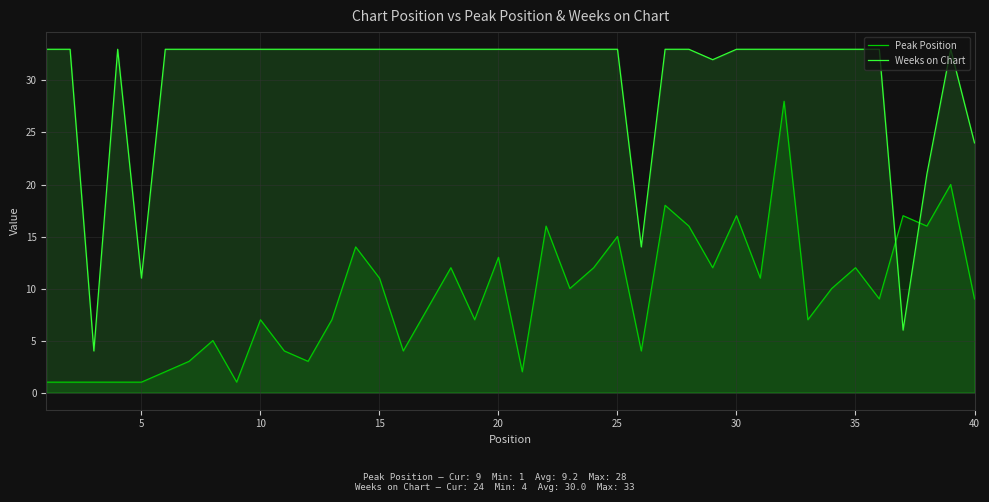

What is the total value across all series at 35?

45